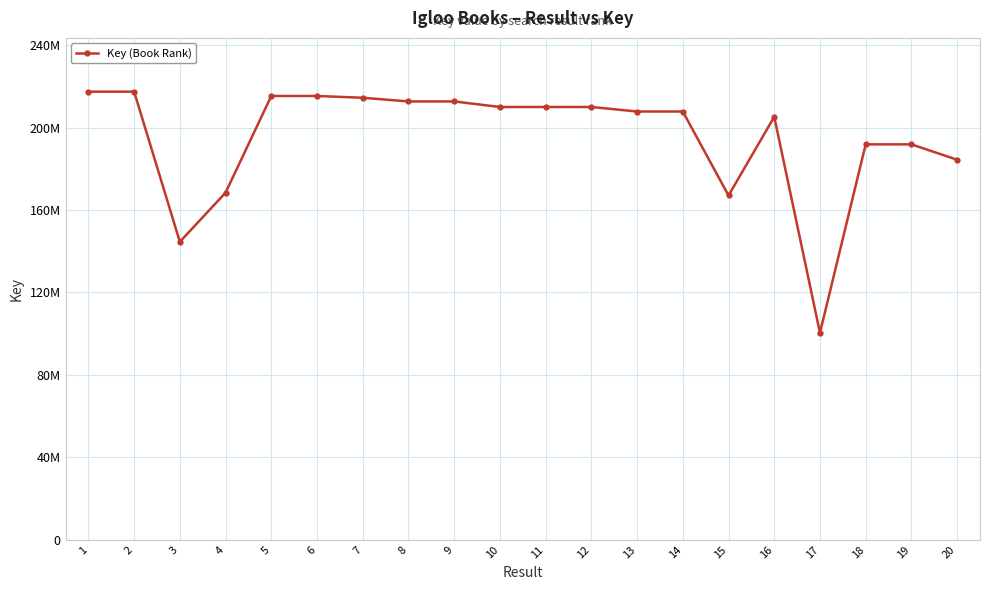

What is the value of the 20th point from the left?

184379885